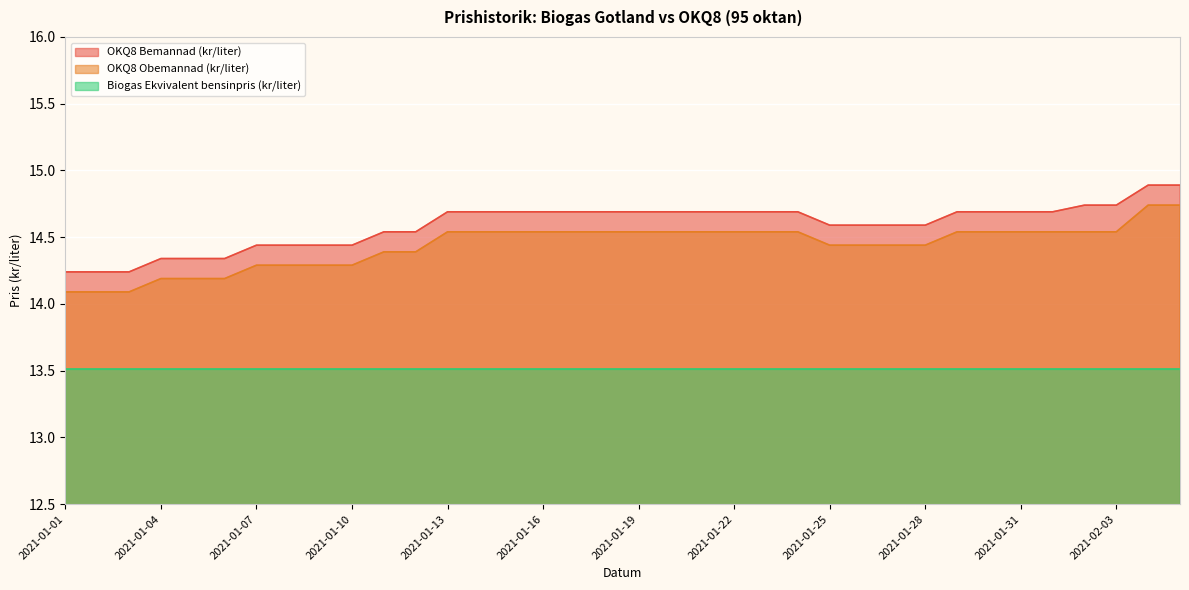

At which category is the sum across all series the highest?

2021-02-04